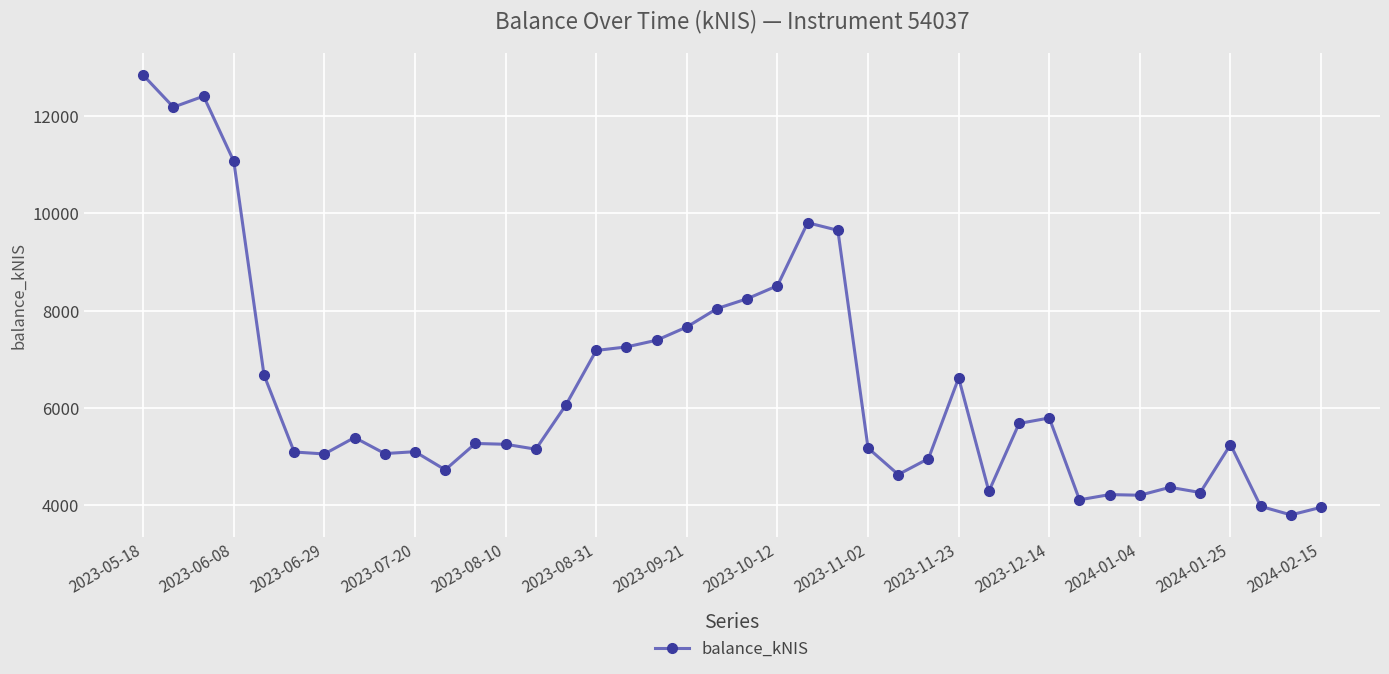

Count the number of values greater than 5266.

20